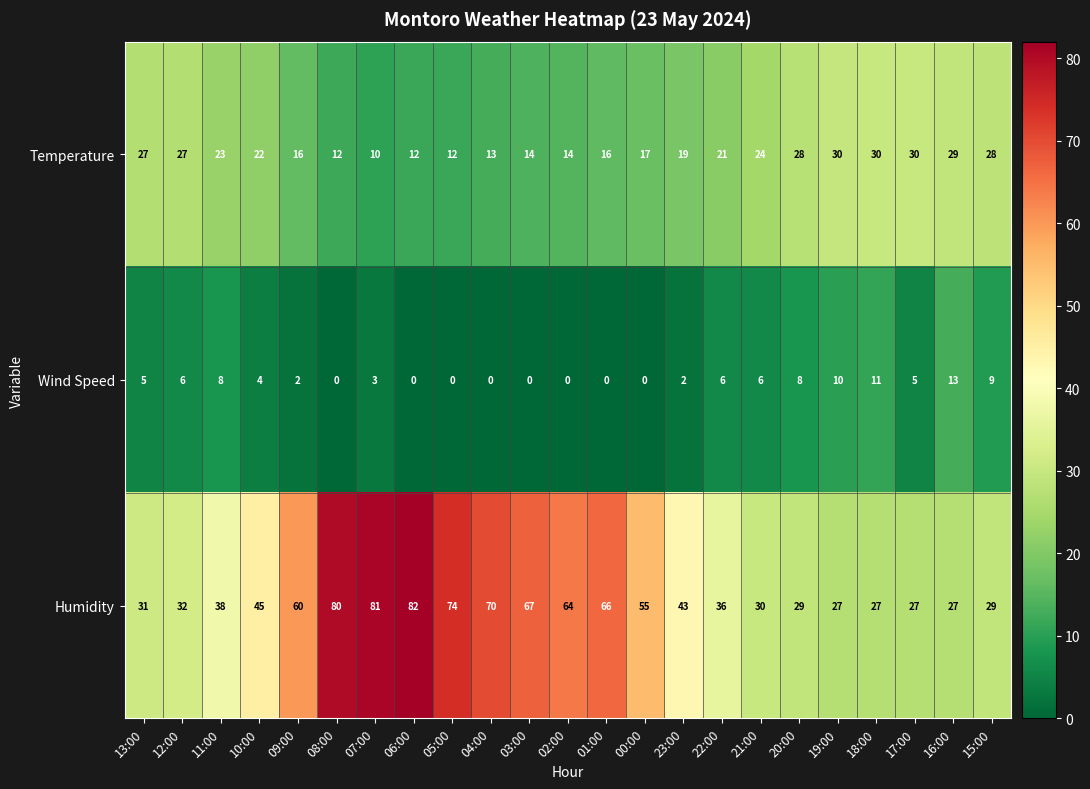

At which label does Humidity first exceed 43?

10:00